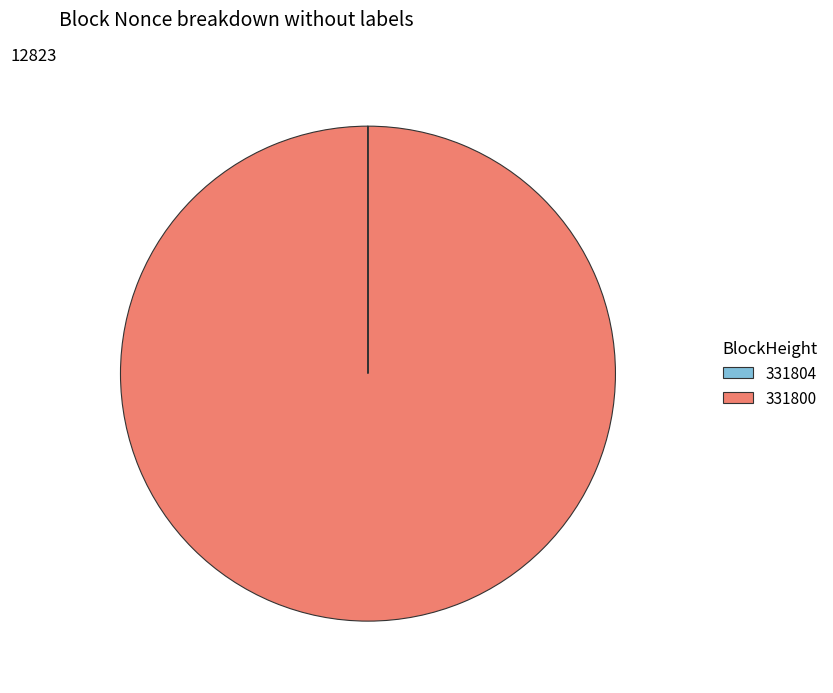

True or false: 331800 accounts for 100% of the total.

True